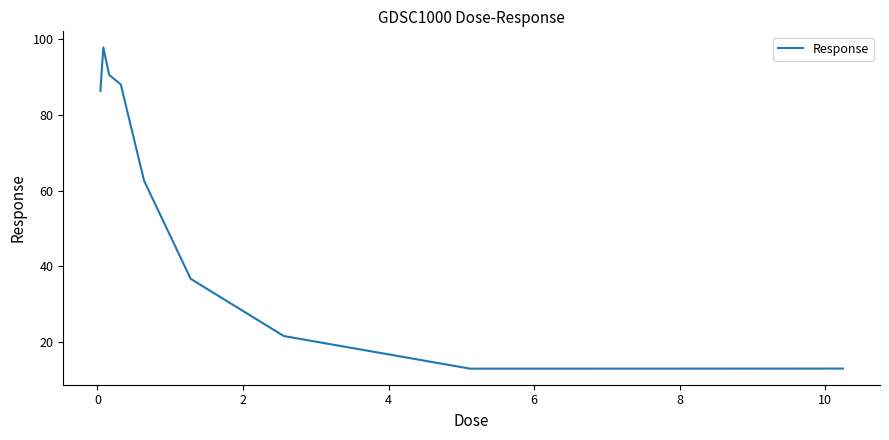

Count the number of data series in this chart.

1